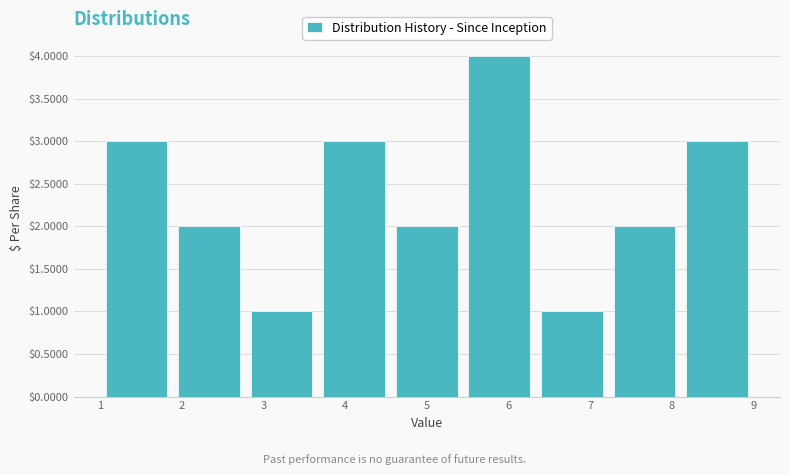

What is the height of the bar covering 8.1 to 9.0 on the x-axis? Neither the bar edges nor the heights are printed on the chart, so give them approximately, as read against the axes.

3